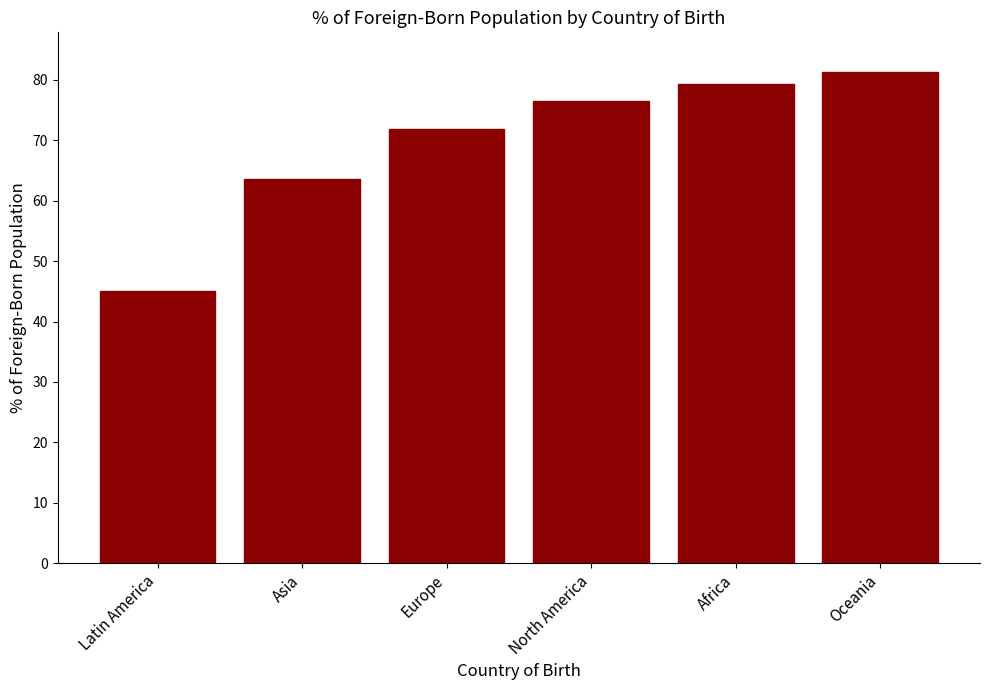

How many distinct data groups are displayed?

1